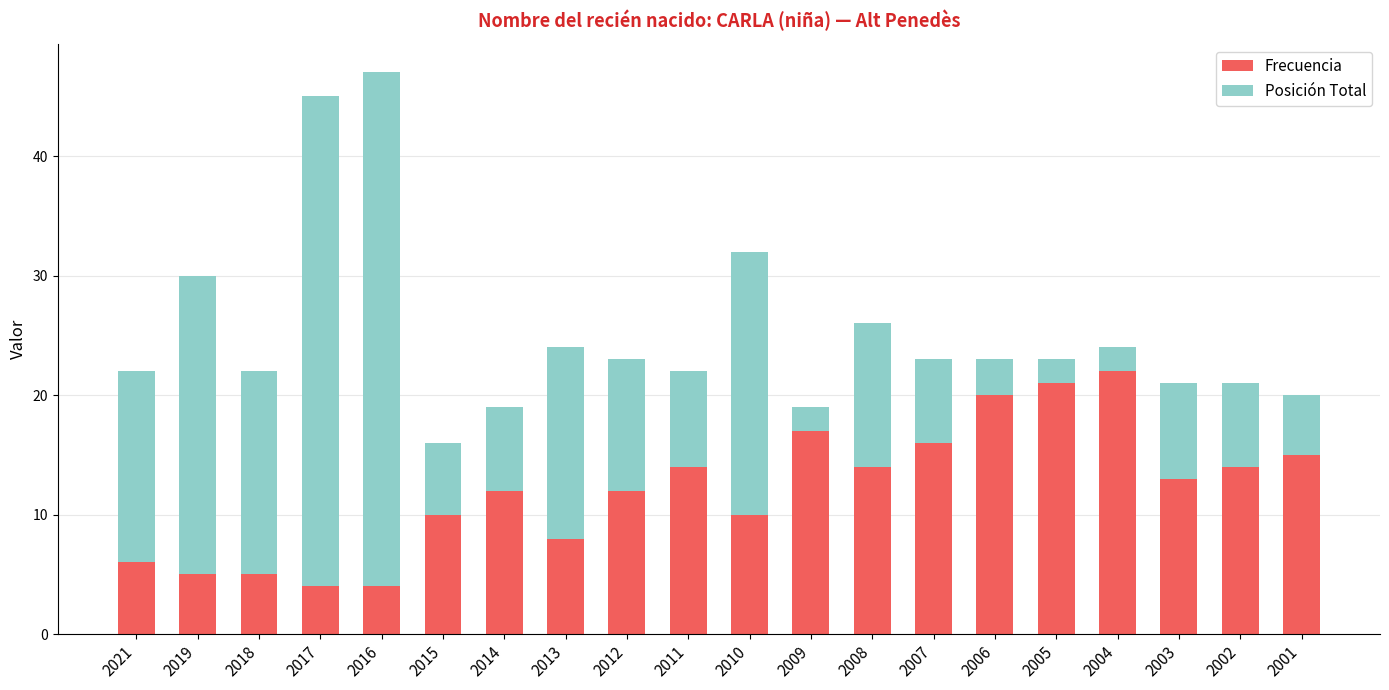

At which category is the sum across all series the highest?

2016